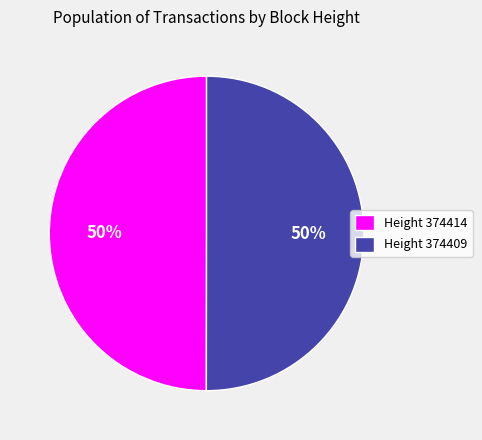

How many slices are in this pie chart?

2